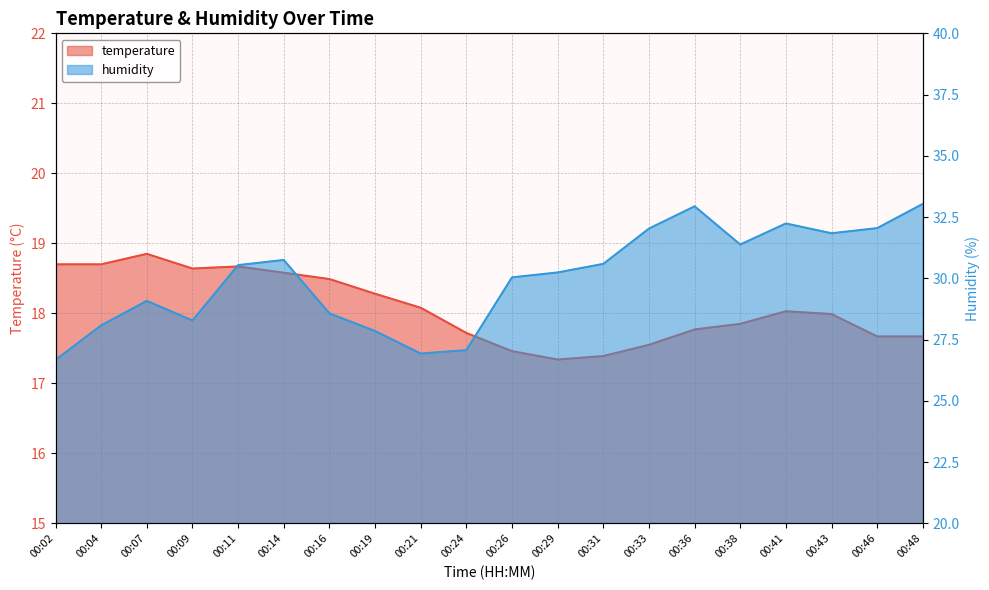

Where is humidity nearest to the value 29?

00:07